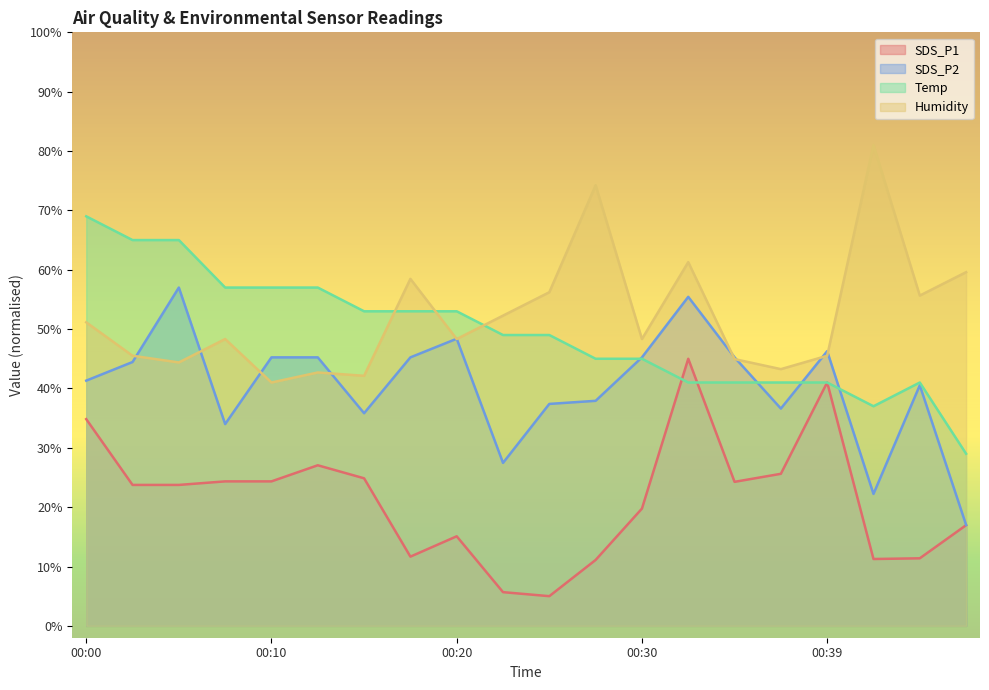

Reading left to right, extract all data points from this chart.

SDS_P1: 00:00=34.8	00:03=23.7	00:05=23.7	00:08=24.3	00:10=24.3	00:13=27.1	00:15=24.9	00:18=11.7	00:20=15.1	00:22=5.7	00:25=5.0	00:27=11.1	00:30=19.8	00:32=45.0	00:35=24.3	00:37=25.6	00:39=41.0	00:42=11.3	00:44=11.4	00:47=17.0
SDS_P2: 00:00=41.3	00:03=44.5	00:05=57.0	00:08=34.0	00:10=45.2	00:13=45.2	00:15=35.8	00:18=45.2	00:20=48.4	00:22=27.5	00:25=37.4	00:27=37.9	00:30=45.2	00:32=55.4	00:35=45.2	00:37=36.6	00:39=46.3	00:42=22.2	00:44=40.5	00:47=17.0
Temp: 00:00=69.0	00:03=65.0	00:05=65.0	00:08=57.0	00:10=57.0	00:13=57.0	00:15=53.0	00:18=53.0	00:20=53.0	00:22=49.0	00:25=49.0	00:27=45.0	00:30=45.0	00:32=41.0	00:35=41.0	00:37=41.0	00:39=41.0	00:42=37.0	00:44=41.0	00:47=29.0
Humidity: 00:00=51.1	00:03=45.5	00:05=44.4	00:08=48.3	00:10=41.0	00:13=42.7	00:15=42.1	00:18=58.5	00:20=48.3	00:22=52.3	00:25=56.2	00:27=74.2	00:30=48.3	00:32=61.3	00:35=44.9	00:37=43.3	00:39=45.5	00:42=81.0	00:44=55.6	00:47=59.6